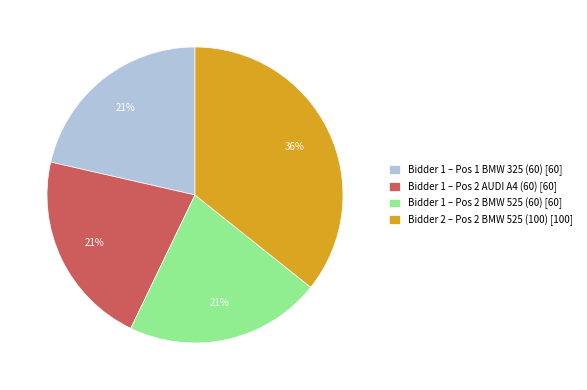

Is the sum of Bidder 1 – Pos 1 BMW 325 (60) [60] and Bidder 1 – Pos 2 AUDI A4 (60) [60] greater than half?

No